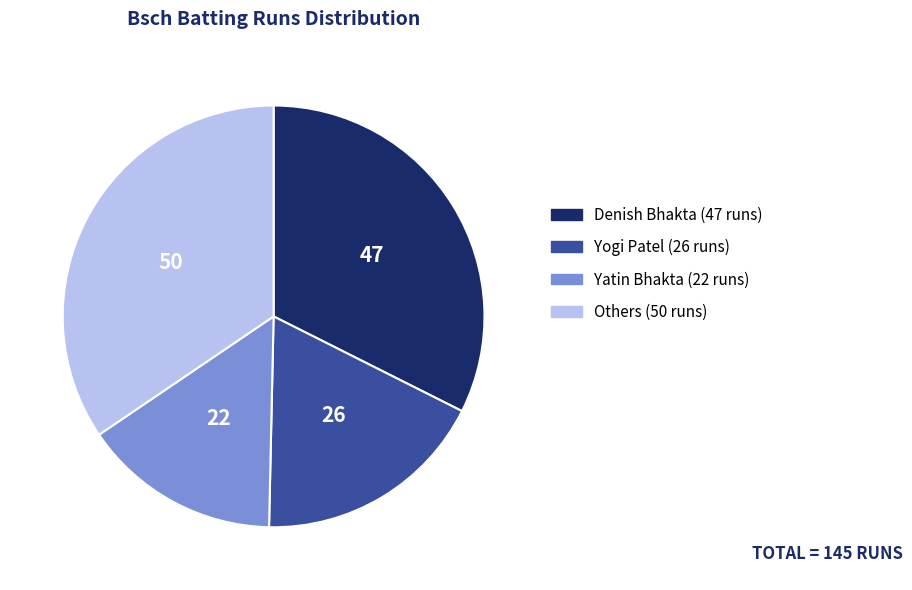

Is there any slice that represents more than half of the pie?

No